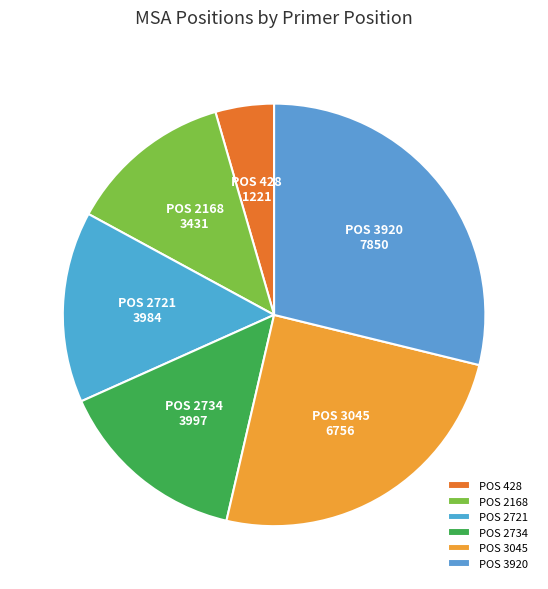

What is the ratio of the value at POS 2734 to the value at POS 2168?

1.2